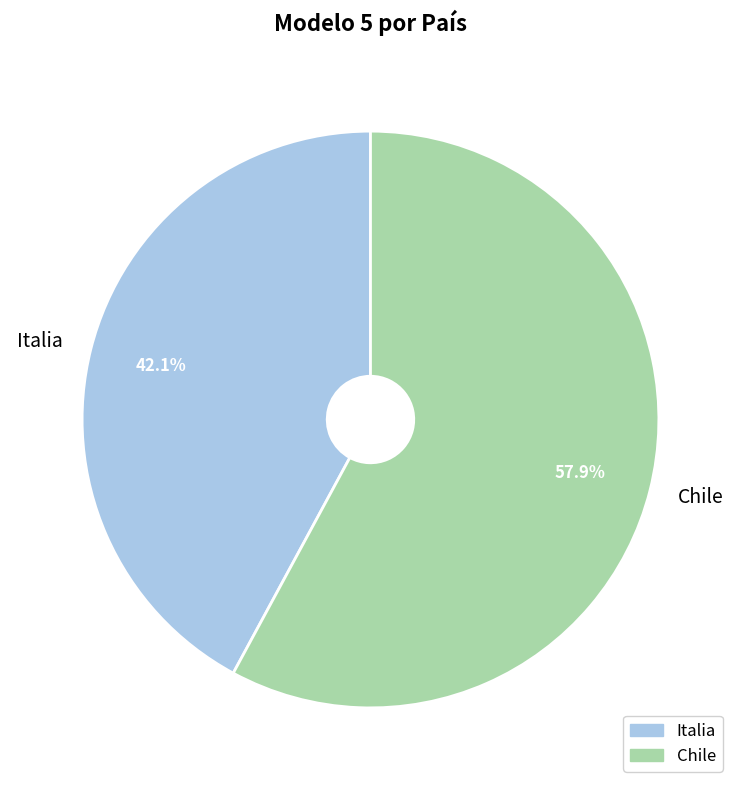

Rank the categories by value from lowest to highest.

Italia, Chile